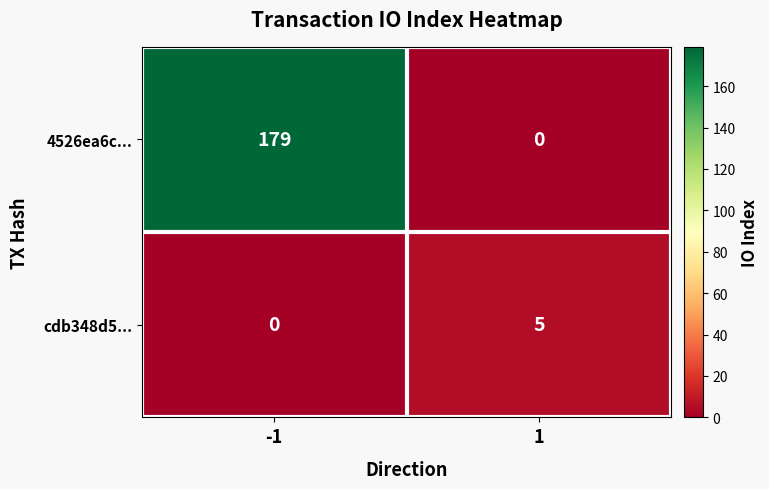

Reading left to right, what are all the values shown in this chart?

4526ea6c...: 179	0
cdb348d5...: 0	5